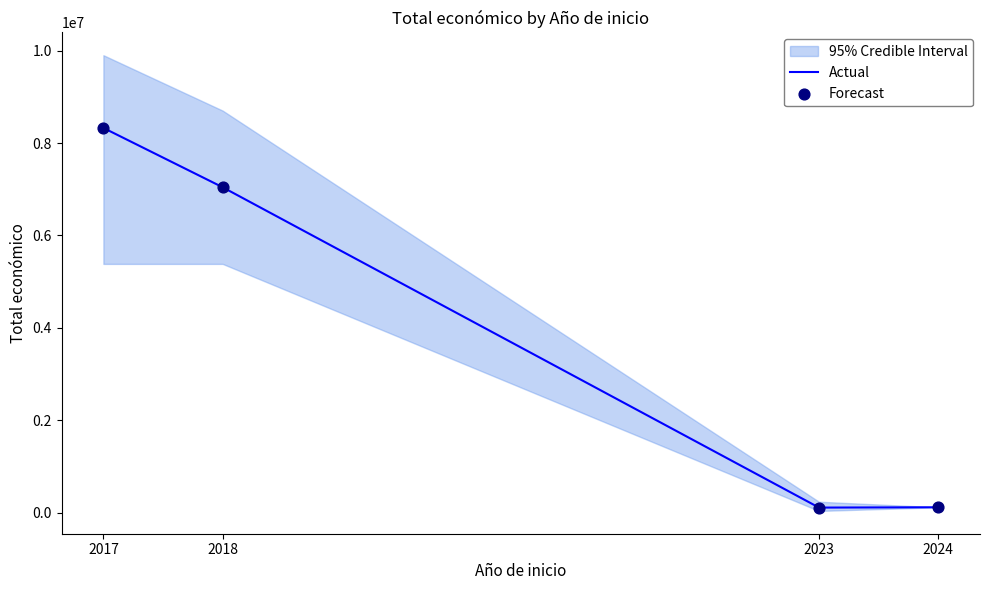

Is the value of Forecast at 2018 greater than the value of Actual at 2018?

No